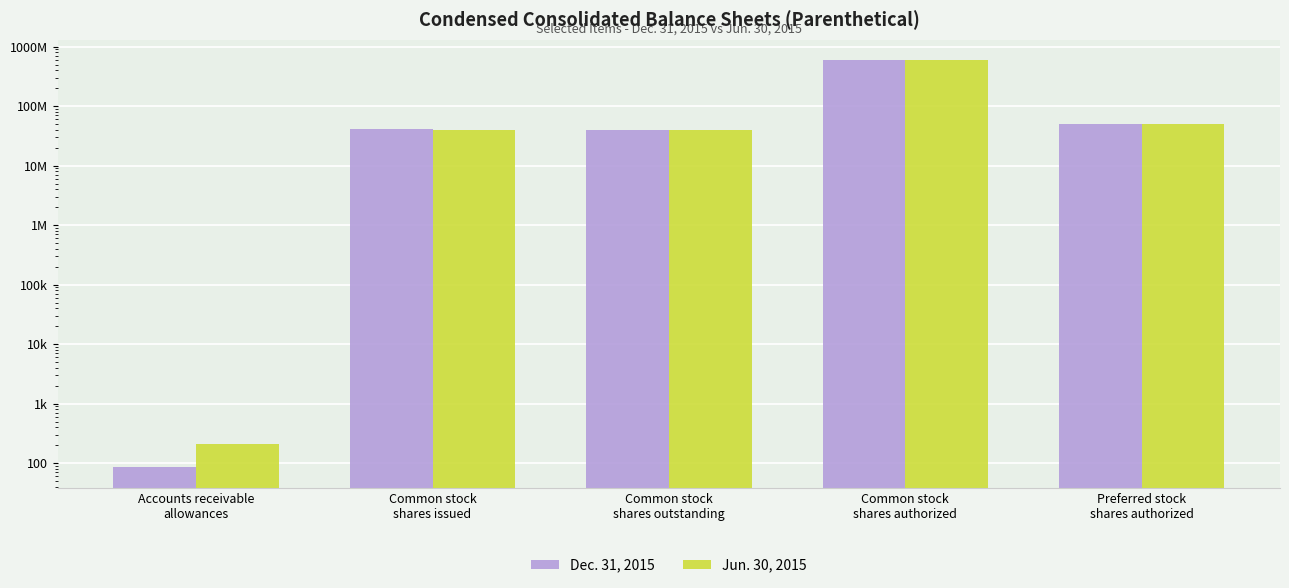

What is the sum of the Dec. 31, 2015 values at Common stock
shares issued and Preferred stock
shares authorized?

91375000